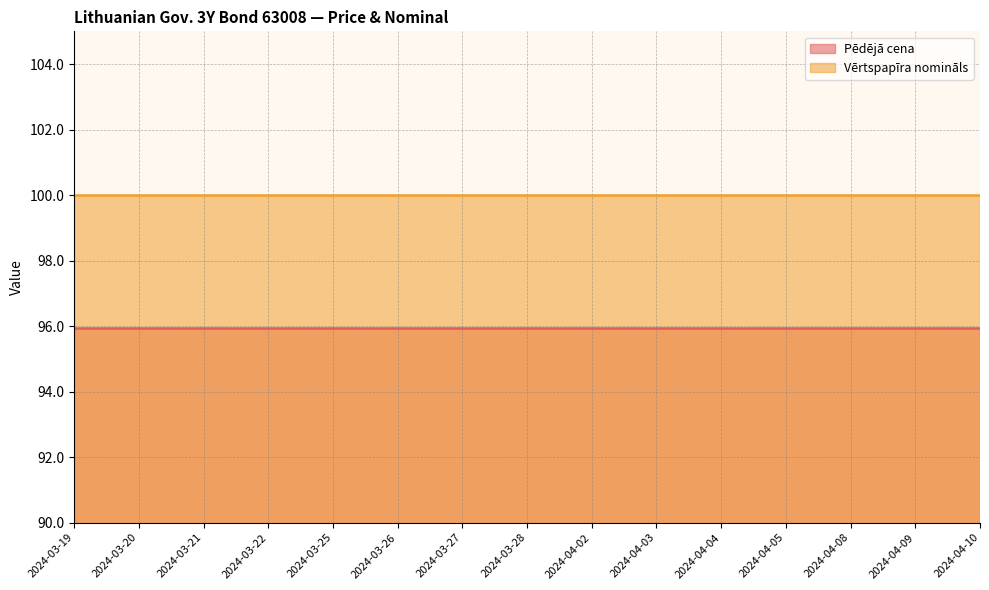

Which series has the widest spread of values?

Pēdējā cena